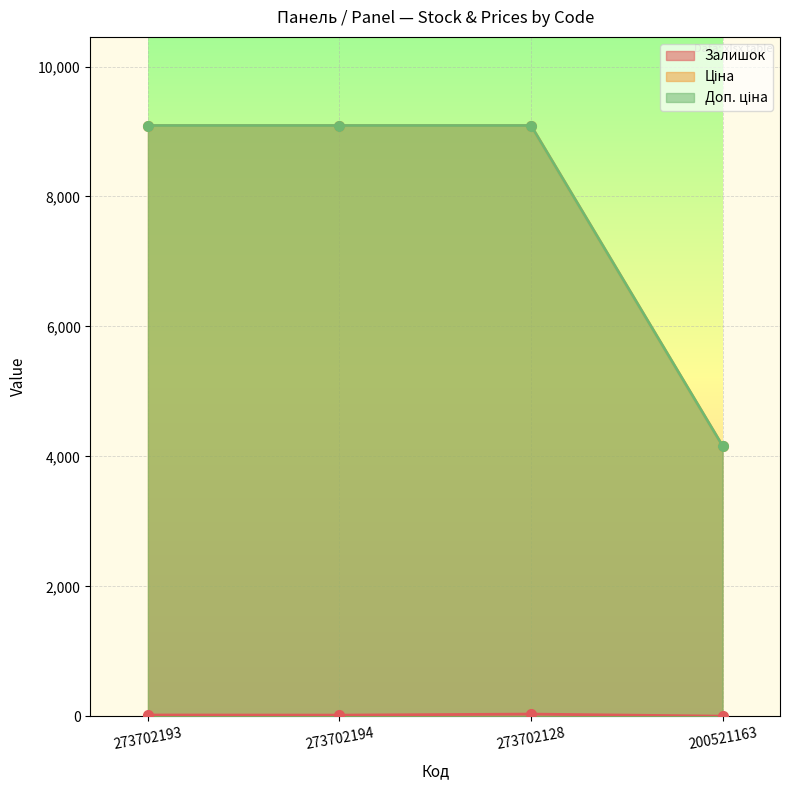

Is it true that Доп. ціна equals 15985.3 at 273702194?

False